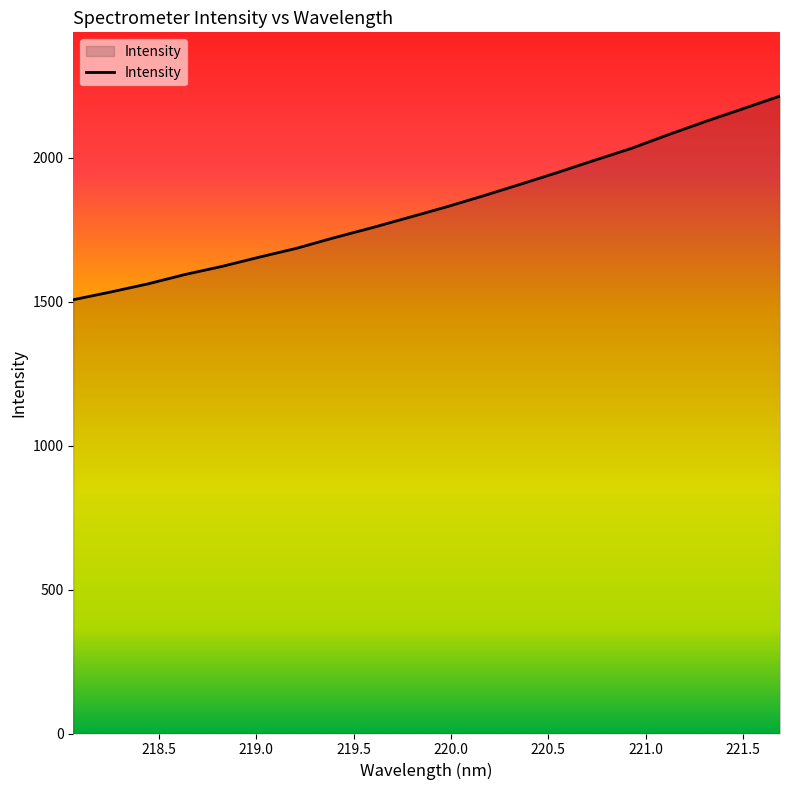

True or false: there are more than 2 points higher than both neighbors.

False